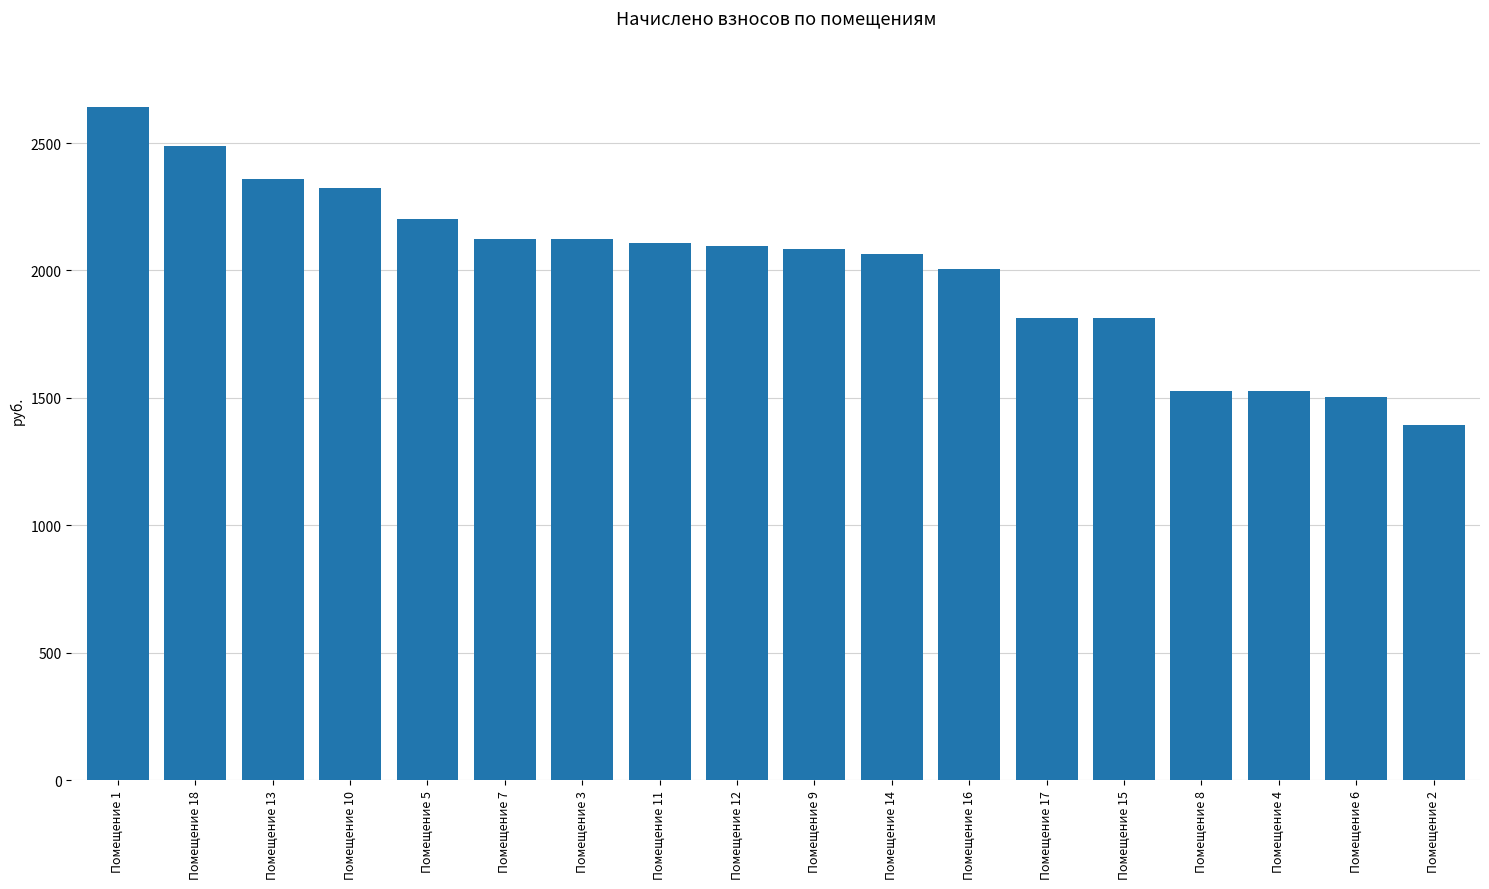

Are the bars horizontal?

No